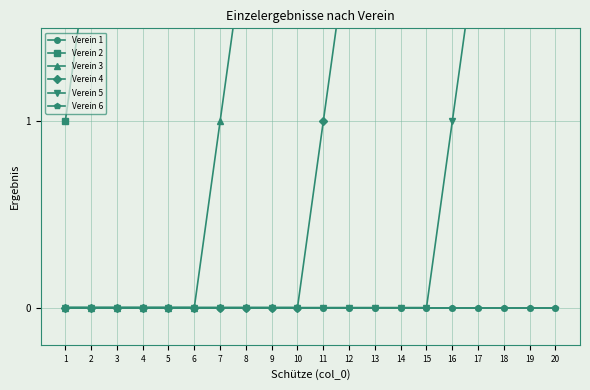

Does the chart have visible grid lines?

Yes